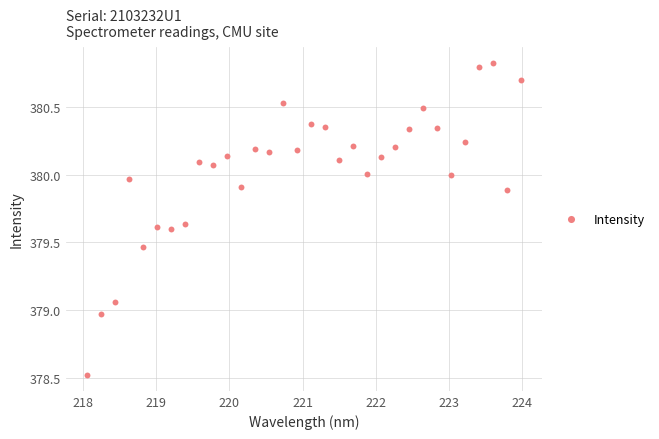

What is the range of Y values (max minus min)?

2.3